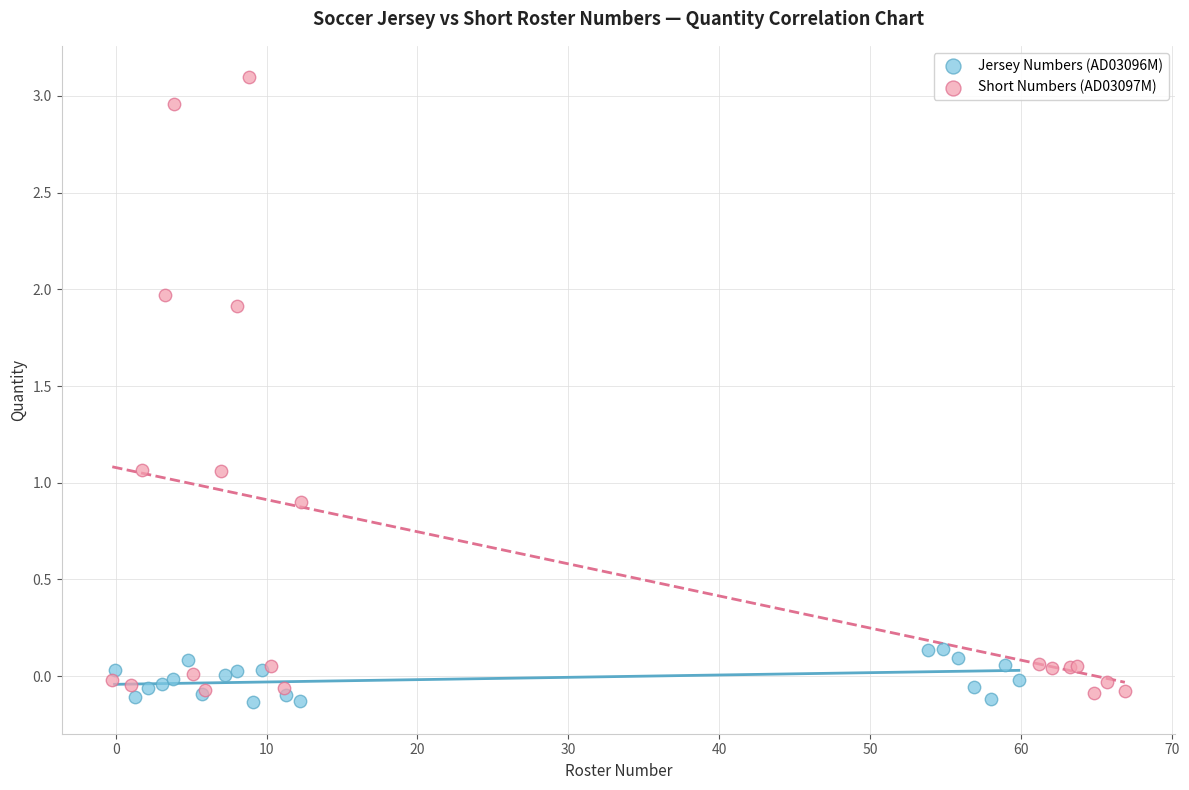

Which series reaches the maximum Y coordinate?

Short Numbers (AD03097M)